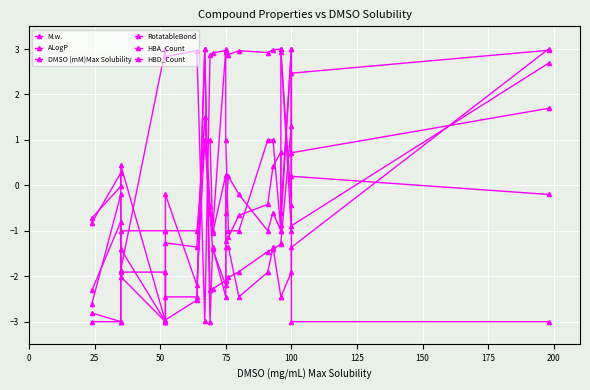

Where do M.w. and HBA_Count first cross each other?

175 and 200